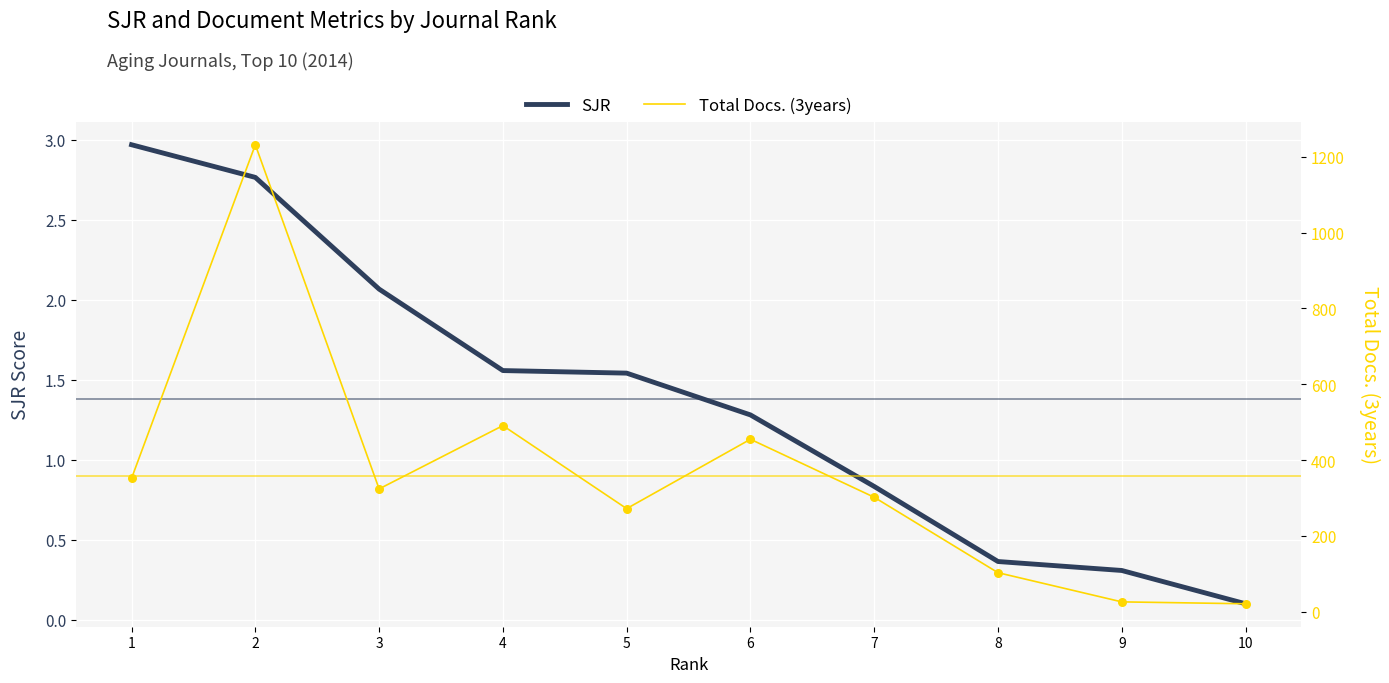

What is the total value across all series at 2?

1234.8